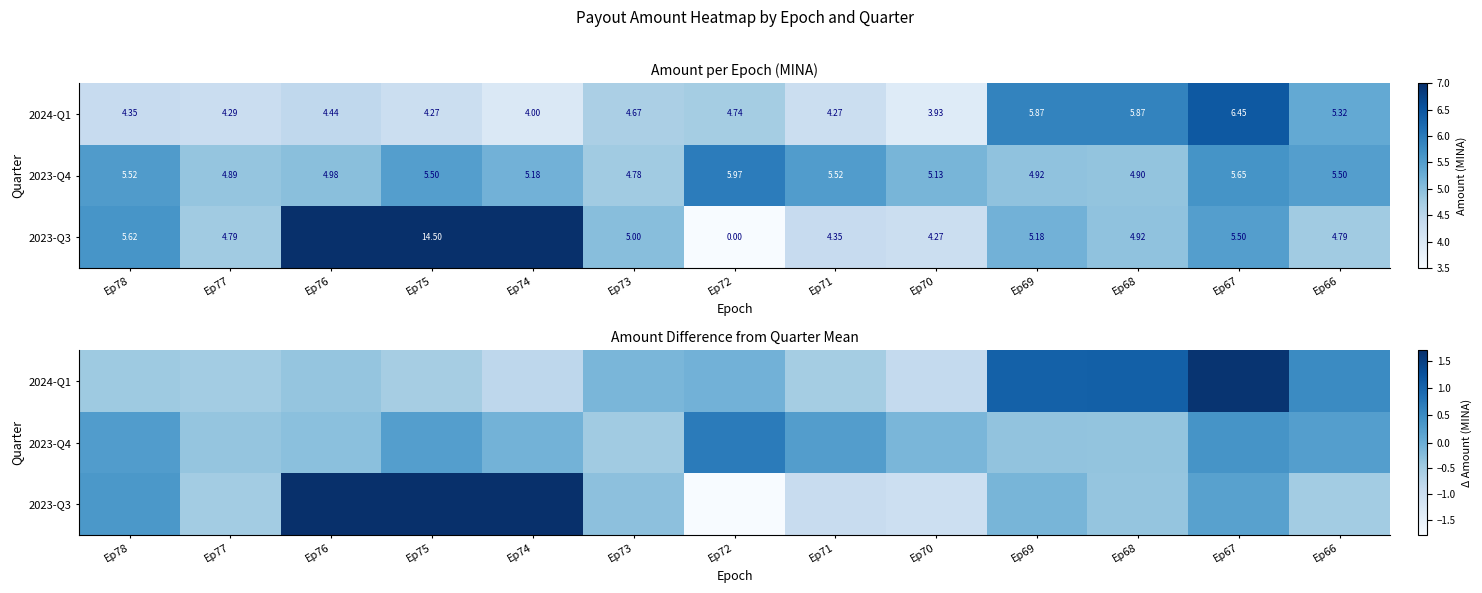

List the series in order of their peak value, lowest first.

2023-Q4, 2024-Q1, 2023-Q3